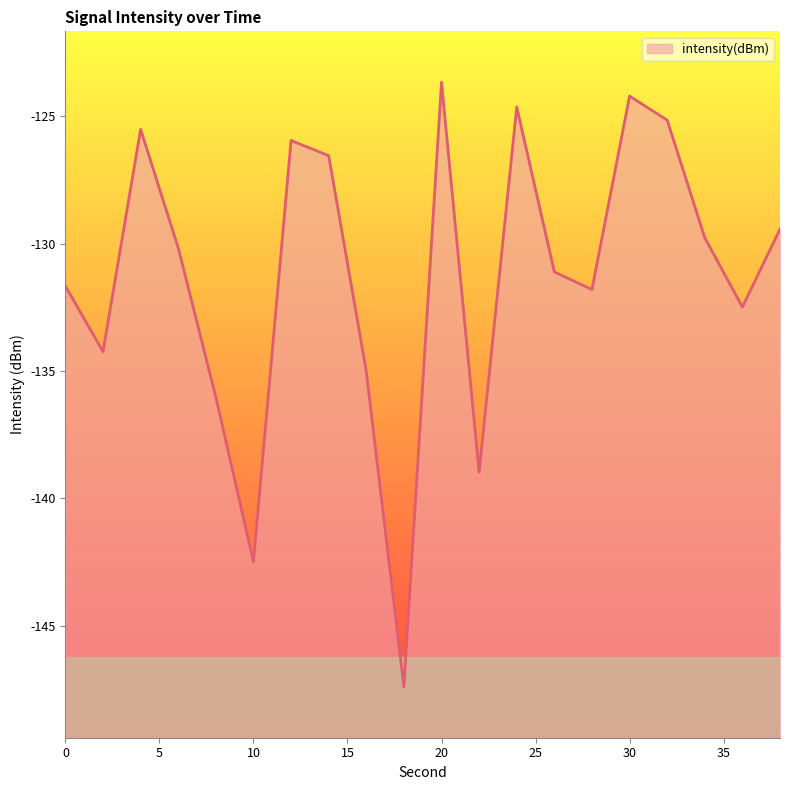

At which label is the value closest to -135?

16